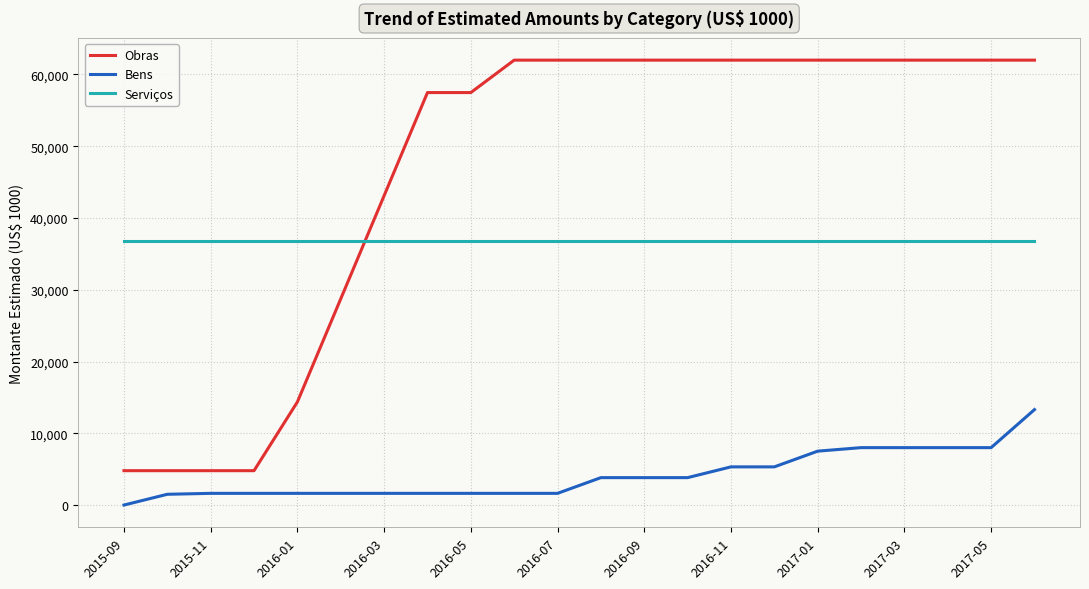

How many distinct data groups are displayed?

3